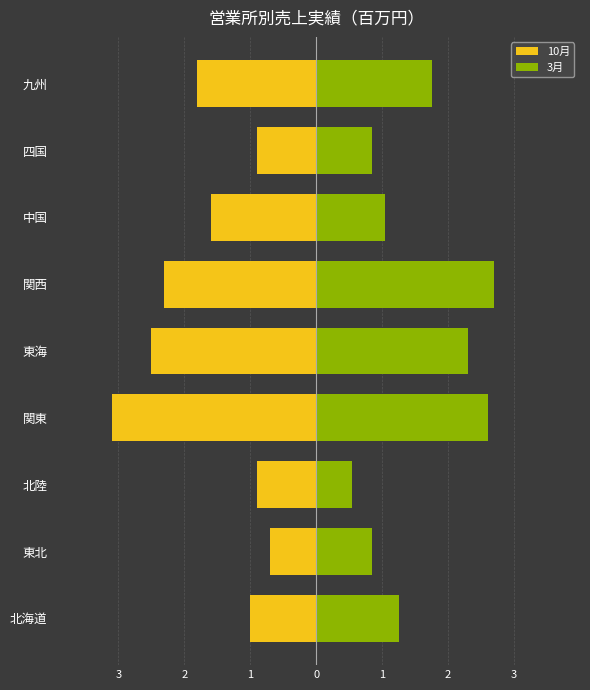

Between 中国 and 関西, which is larger?

中国